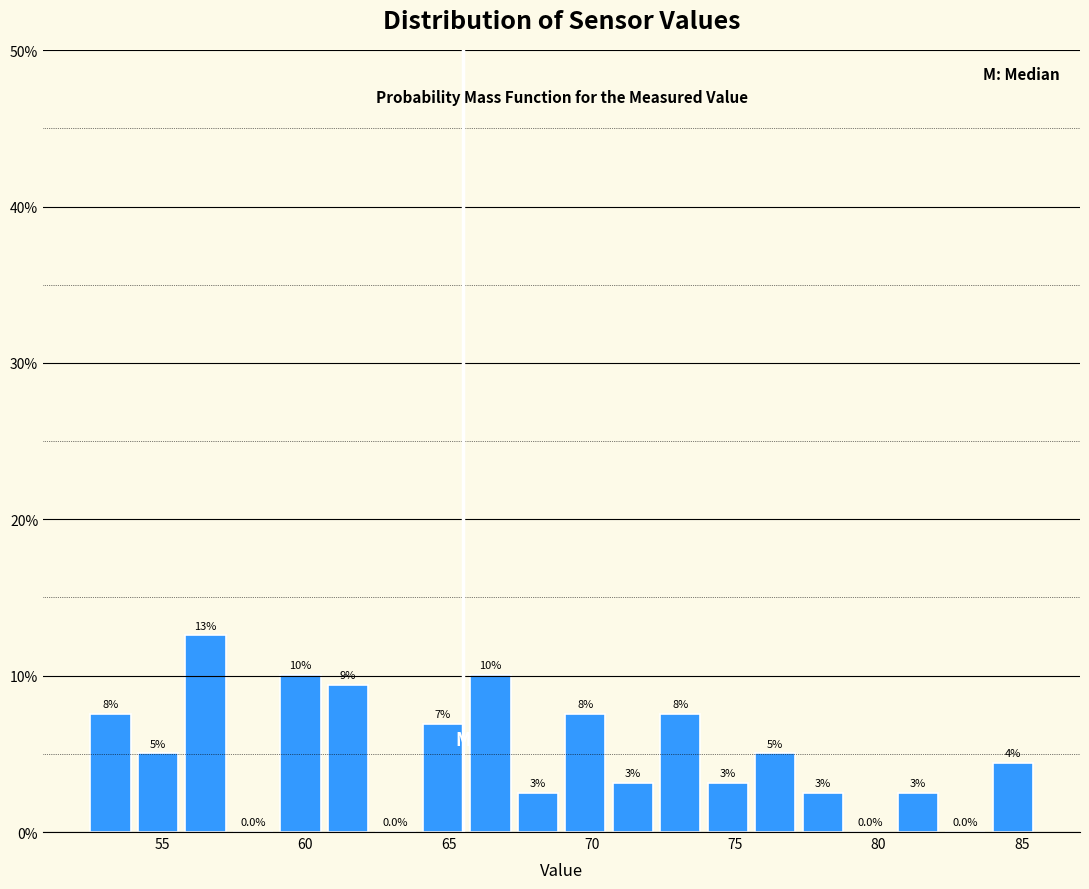

Read against the x-axis, roughly where is the centre of the tallest bar?

56.5